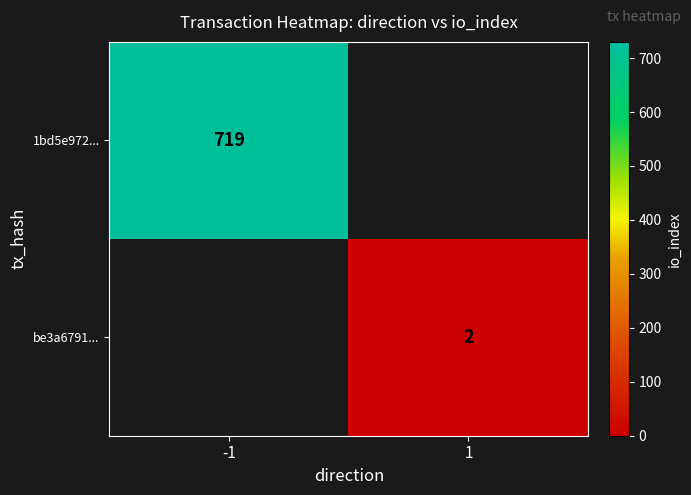

Between 1 and -1, which is larger?

-1